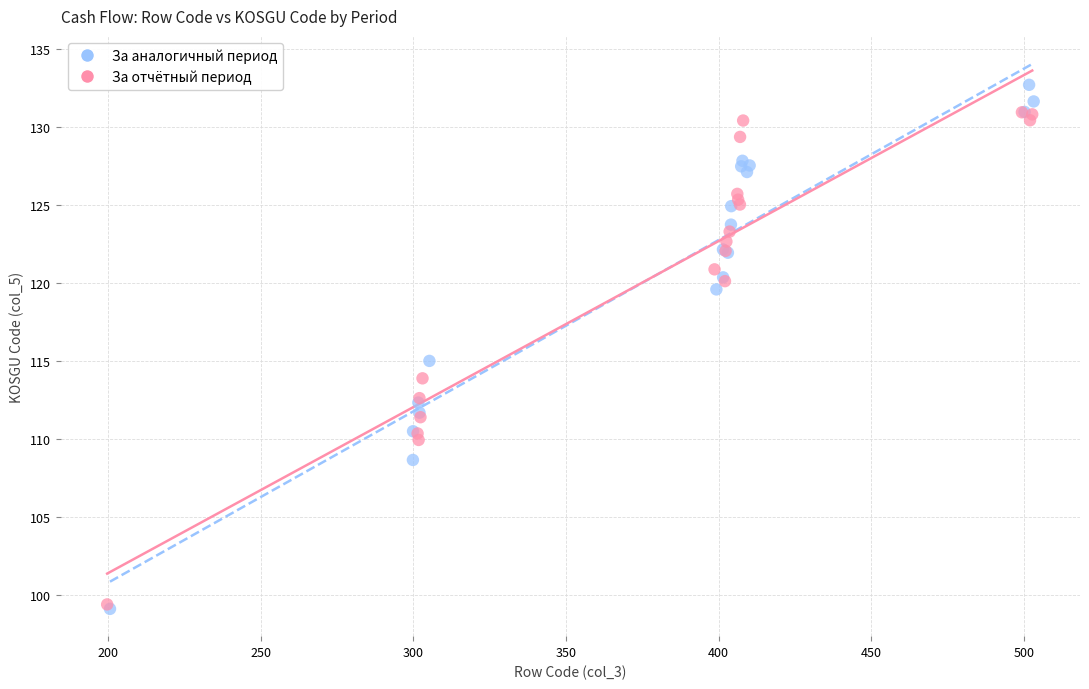

What are all the series names shown in the legend?

За аналогичный период, За отчётный период